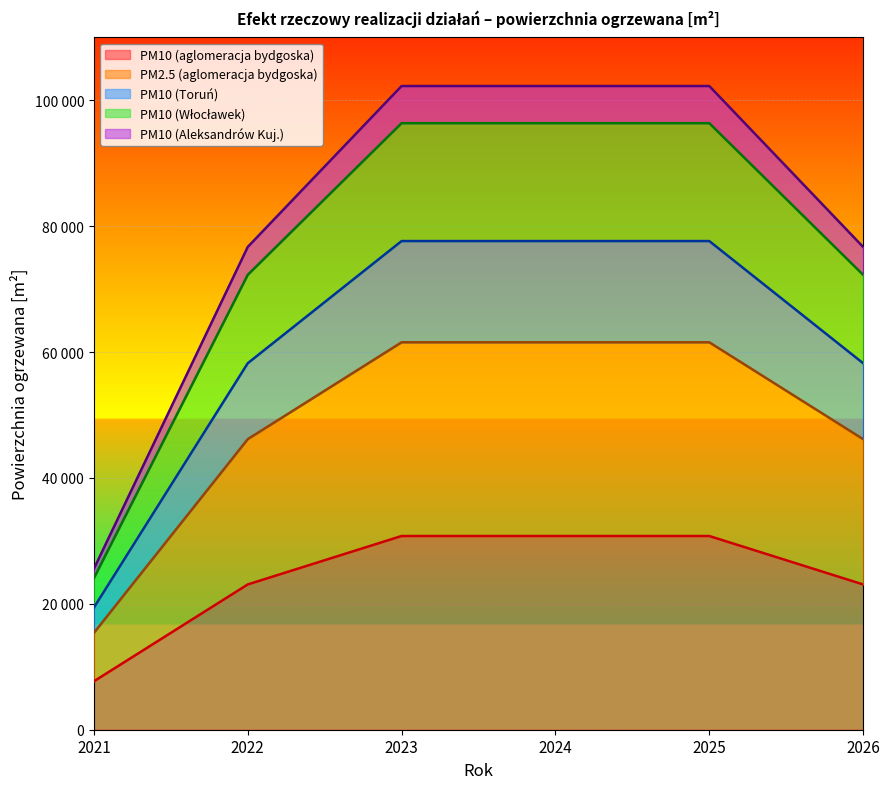

Rank the categories by PM10 (Włocławek) value from highest to lowest.

2023, 2024, 2025, 2022, 2026, 2021